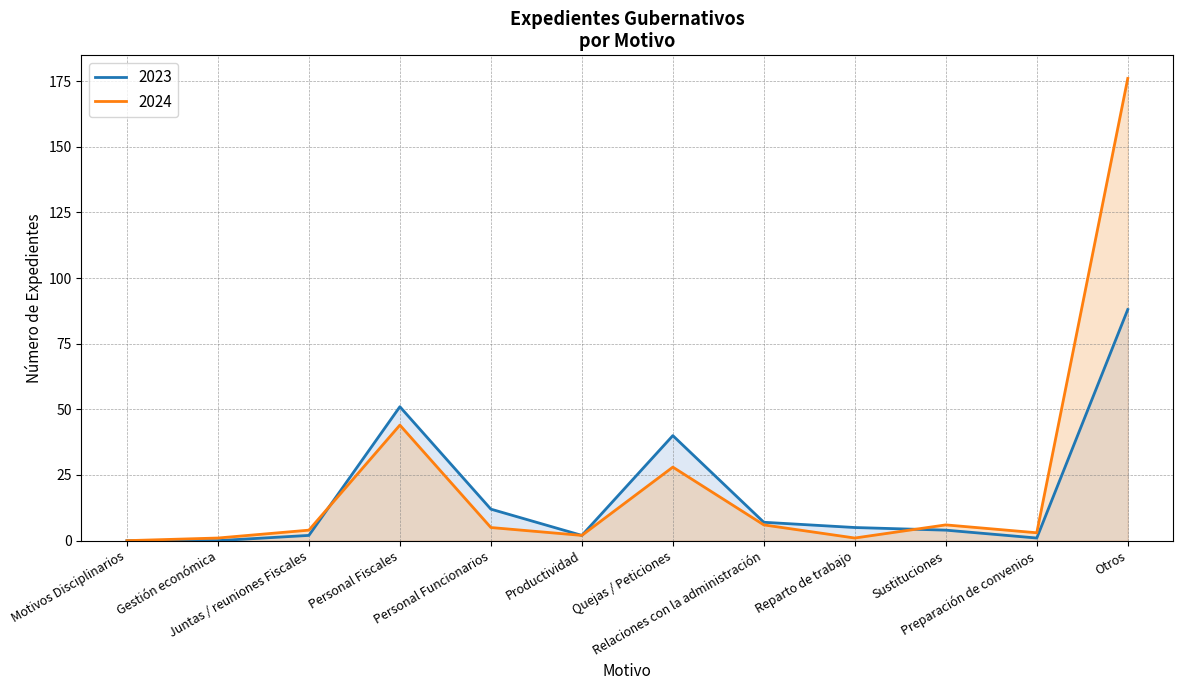

What is the difference between the maximum and second lowest values in the 2024 series?

175